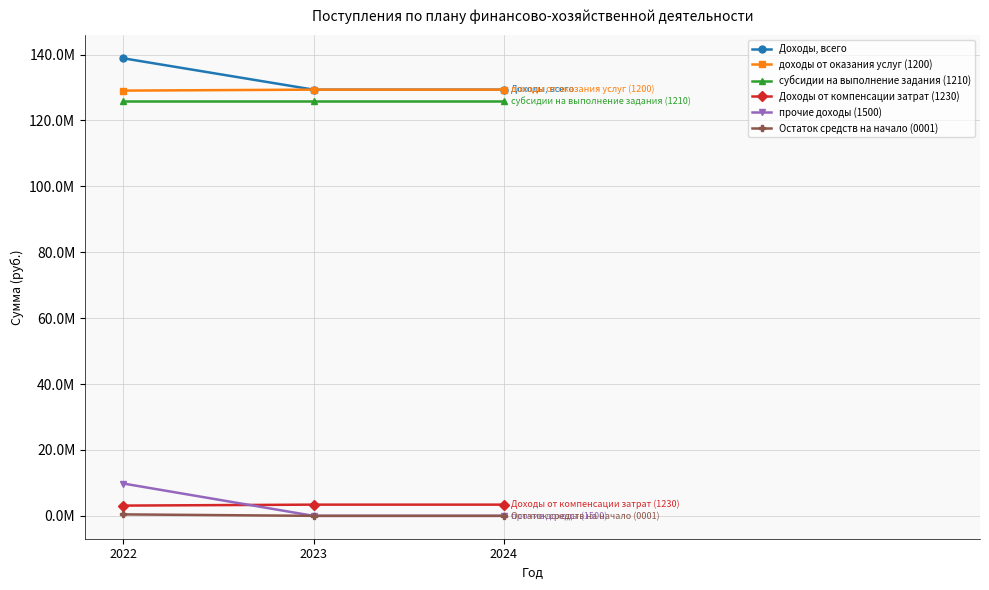

What are all the series names shown in the legend?

Доходы, всего, доходы от оказания услуг (1200), субсидии на выполнение задания (1210), Доходы от компенсации затрат (1230), прочие доходы (1500), Остаток средств на начало (0001)